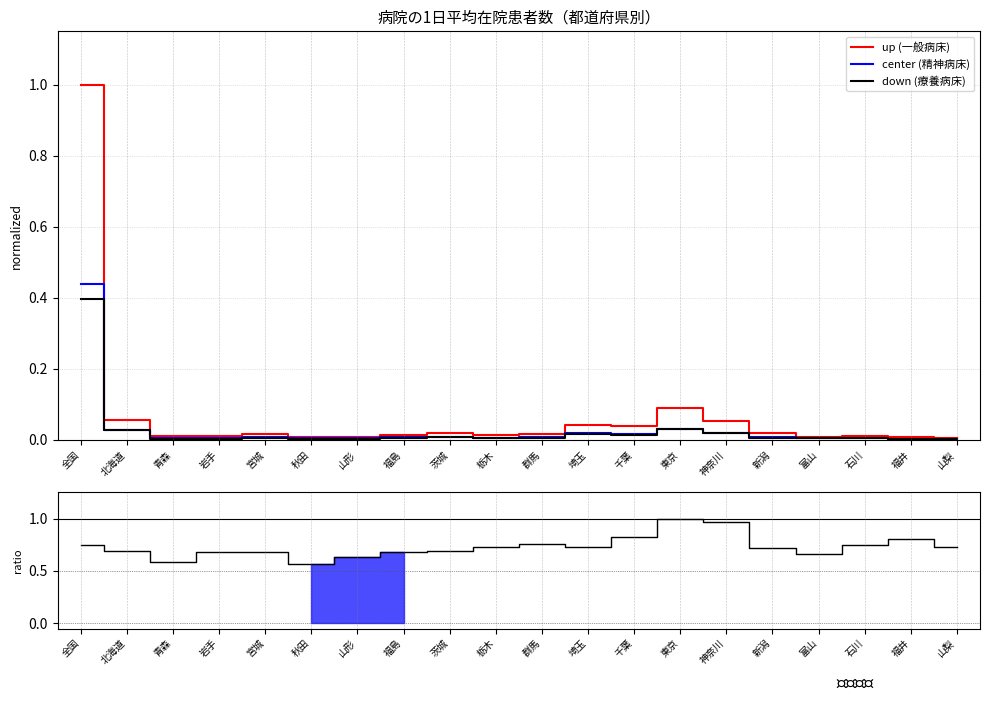

Which category has the lowest value in the 一般病床 series?

山梨